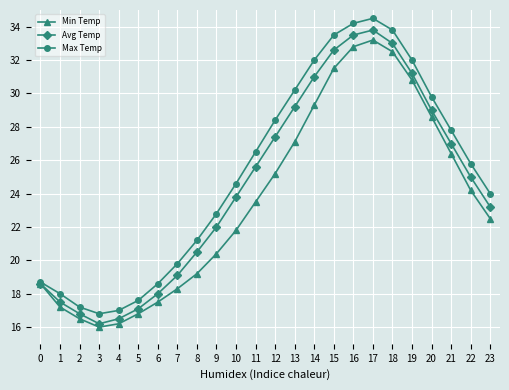

Rank the series by their average value, from lowest to highest.

Min Temp, Avg Temp, Max Temp